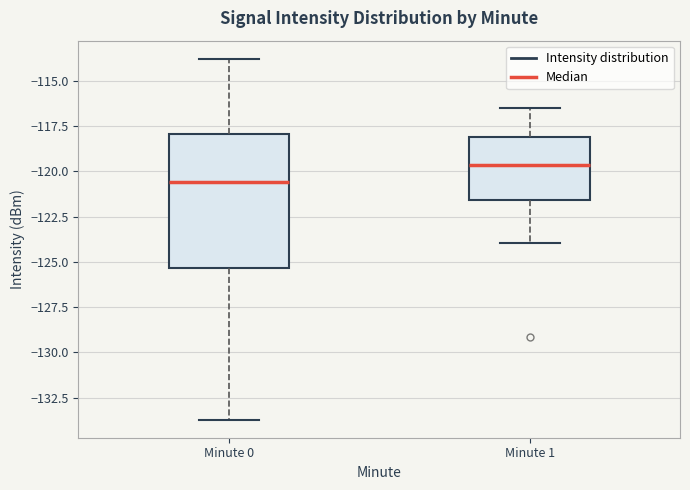

Reading left to right, read every box against the y-axis: the position of its median line, the range the box covers, and the ends of its whiskers. The values are not printed on the chart, so give them approximately, as read against the axis.

Minute 0: median -120.5, box -125.5 to -118.0, whiskers -133.5 to -114.0
Minute 1: median -119.5, box -121.5 to -118.0, whiskers -124.0 to -116.5